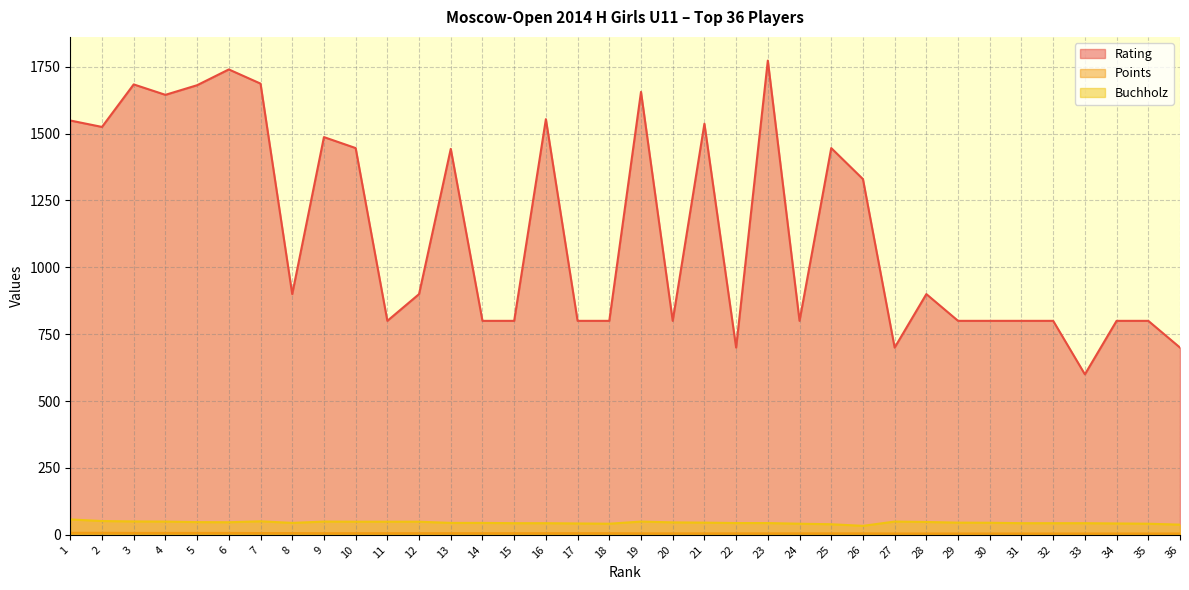

True or false: Points has a value of 5.0 at 29.

True